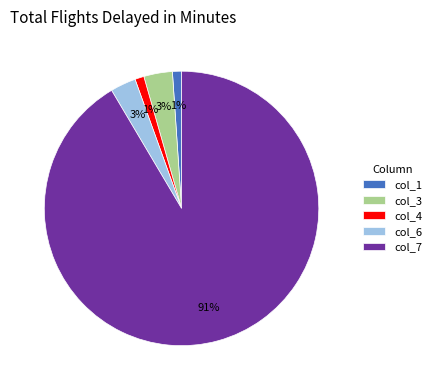

True or false: col_6 accounts for 11% of the total.

False